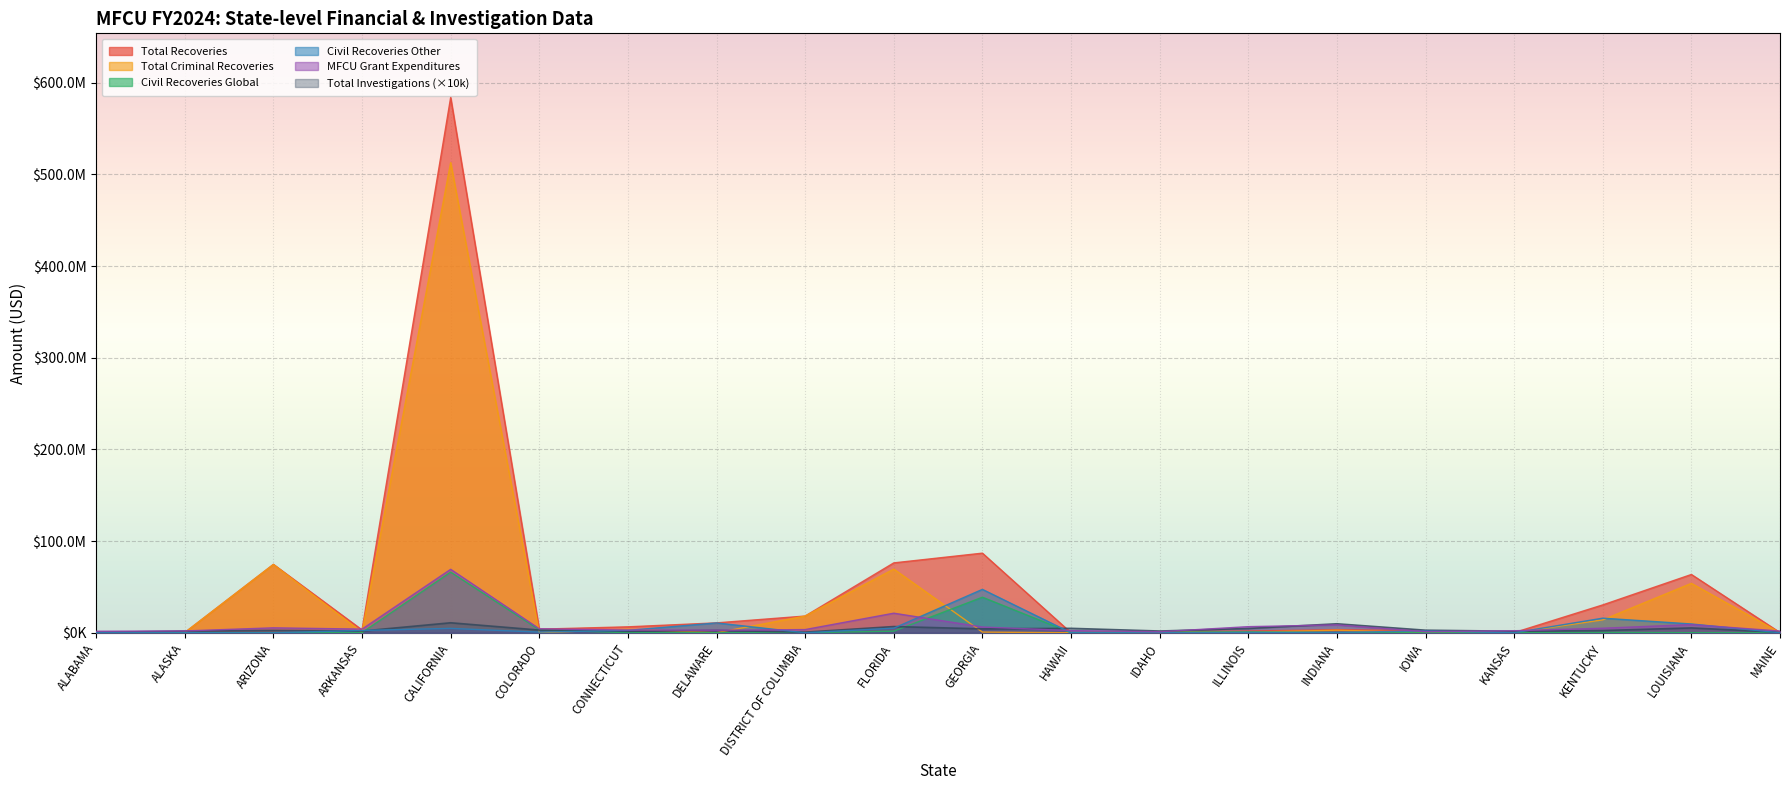

Reading left to right, list all the values displayed in this chart.

Total Recoveries: ALABAMA=482403.2	ALASKA=239448.1	ARIZONA=74611715.8	ARKANSAS=3114222.6	CALIFORNIA=583830457.4	COLORADO=3914483.3	CONNECTICUT=6463993.6	DELAWARE=10781129.4	DISTRICT OF COLUMBIA=18228183.9	FLORIDA=76220595.1	GEORGIA=86841410.5	HAWAII=10340.8	IDAHO=1146717.2	ILLINOIS=1861477.8	INDIANA=3292363.0	IOWA=2216803.5	KANSAS=146967.7	KENTUCKY=30378269.7	LOUISIANA=63582815.8	MAINE=236304.3
MFCU Grant Expenditures: ALABAMA=1637160.9	ALASKA=1972546.7	ARIZONA=5370868.9	ARKANSAS=3973339.7	CALIFORNIA=69208433.4	COLORADO=4317938.4	CONNECTICUT=3025704.6	DELAWARE=2715977.3	DISTRICT OF COLUMBIA=3476776.4	FLORIDA=21343781.7	GEORGIA=6271433.7	HAWAII=2339255.4	IDAHO=1120010.4	ILLINOIS=6647049.4	INDIANA=8593822.4	IOWA=1227190.2	KANSAS=2172864.4	KENTUCKY=4954230.2	LOUISIANA=8925148.6	MAINE=1842715.2
Civil Recoveries Other: ALABAMA=0.0	ALASKA=0.0	ARIZONA=9788.7	ARKANSAS=2515155.2	CALIFORNIA=4757748.5	COLORADO=696838.1	CONNECTICUT=2606391.7	DELAWARE=10722540.2	DISTRICT OF COLUMBIA=5395.8	FLORIDA=5003490.8	GEORGIA=47332954.9	HAWAII=1860.1	IDAHO=0.0	ILLINOIS=418485.4	INDIANA=304033.3	IOWA=2044003.0	KANSAS=9162.4	KENTUCKY=15908314.1	LOUISIANA=9588449.4	MAINE=0.0
Civil Recoveries Global: ALABAMA=482403.2	ALASKA=57063.8	ARIZONA=159413.5	ARKANSAS=213817.0	CALIFORNIA=66178632.5	COLORADO=3215813.7	CONNECTICUT=50818.5	DELAWARE=36988.9	DISTRICT OF COLUMBIA=0.0	FLORIDA=1739348.2	GEORGIA=38776079.5	HAWAII=2759.7	IDAHO=796092.6	ILLINOIS=899237.3	INDIANA=180640.2	IOWA=46158.4	KANSAS=70182.9	KENTUCKY=416759.8	LOUISIANA=94653.4	MAINE=217174.3
Total Criminal Recoveries: ALABAMA=0.0	ALASKA=182384.3	ARIZONA=74442513.6	ARKANSAS=385250.5	CALIFORNIA=512894076.5	COLORADO=1831.5	CONNECTICUT=3806783.5	DELAWARE=21600.3	DISTRICT OF COLUMBIA=18222788.0	FLORIDA=69477756.1	GEORGIA=732376.1	HAWAII=5720.9	IDAHO=350624.7	ILLINOIS=543755.0	INDIANA=2807689.4	IOWA=126642.1	KANSAS=67622.5	KENTUCKY=14053195.8	LOUISIANA=53899712.9	MAINE=19130.0
Total Investigations: ALABAMA=360000.0	ALASKA=1880000.0	ARIZONA=2560000.0	ARKANSAS=1860000.0	CALIFORNIA=10890000.0	COLORADO=2930000.0	CONNECTICUT=1590000.0	DELAWARE=2560000.0	DISTRICT OF COLUMBIA=680000.0	FLORIDA=6770000.0	GEORGIA=4280000.0	HAWAII=4810000.0	IDAHO=1880000.0	ILLINOIS=4670000.0	INDIANA=9790000.0	IOWA=2790000.0	KANSAS=1660000.0	KENTUCKY=2420000.0	LOUISIANA=5290000.0	MAINE=580000.0